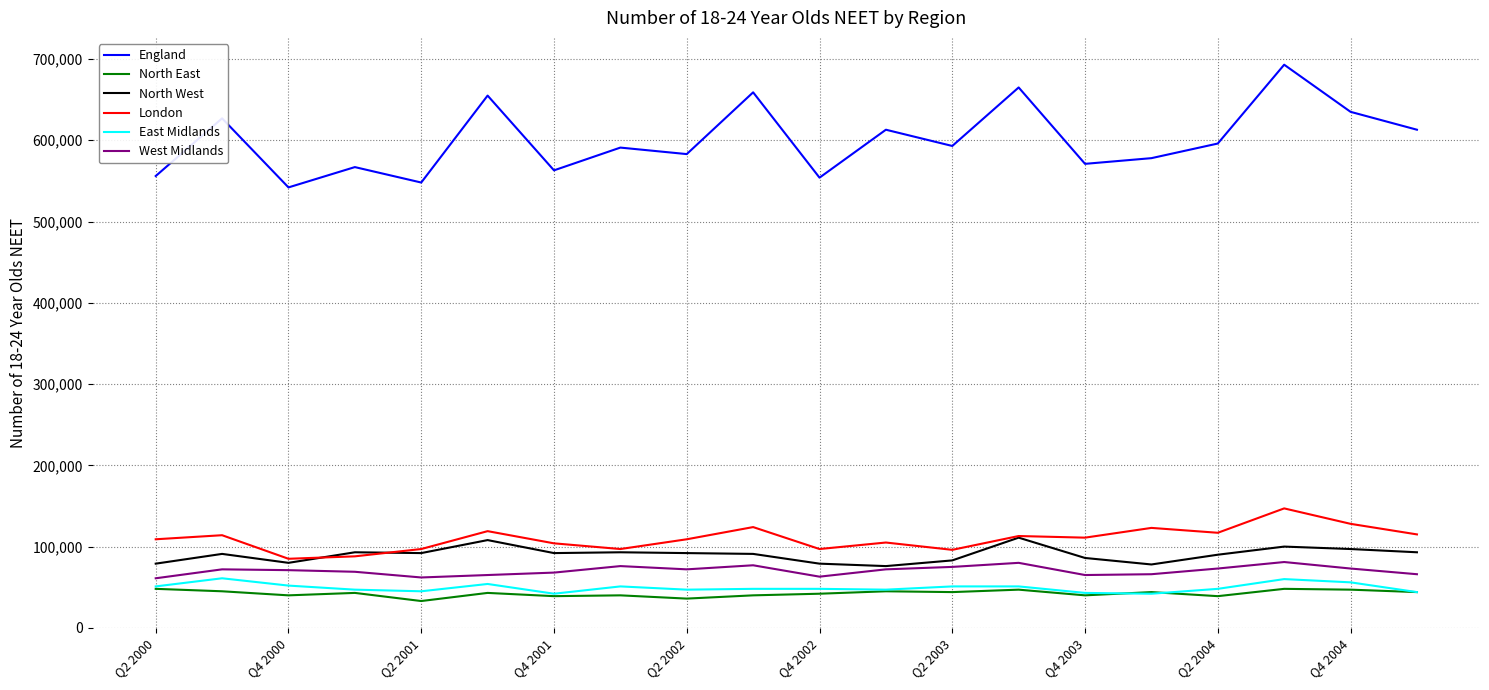

What are all the series names shown in the legend?

England, North East, North West, London, East Midlands, West Midlands